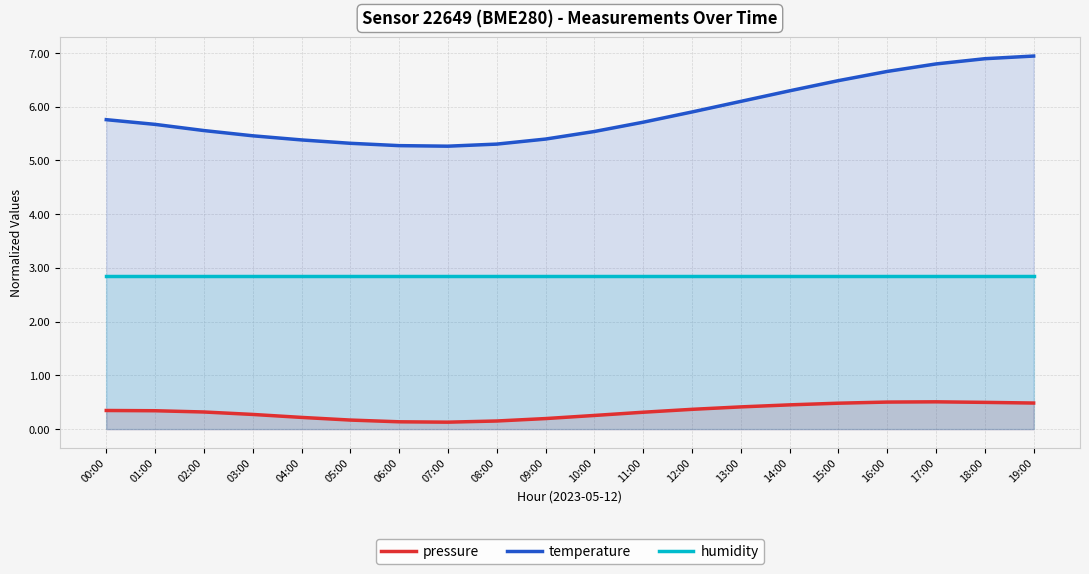

True or false: pressure and temperature cross at least once.

False